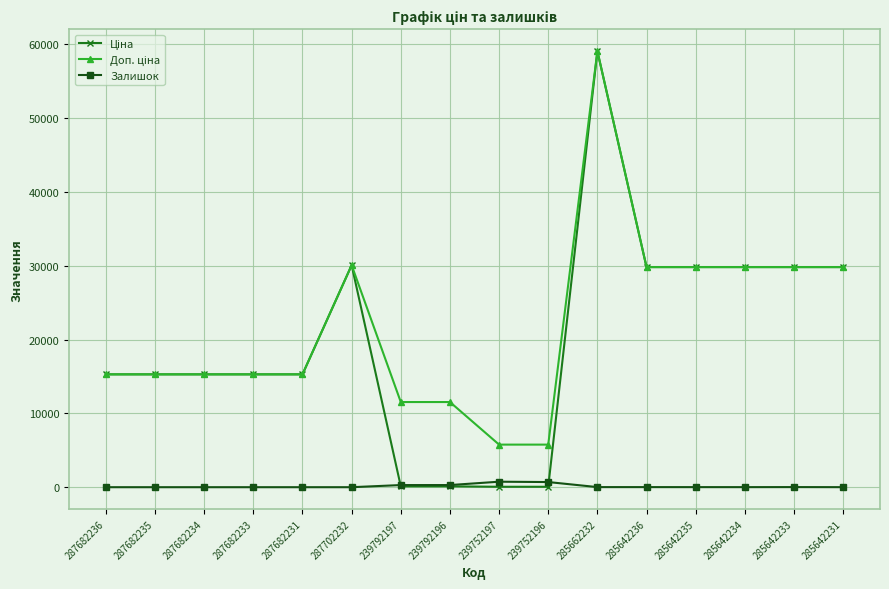

Which category has the highest value across all series?

285662232